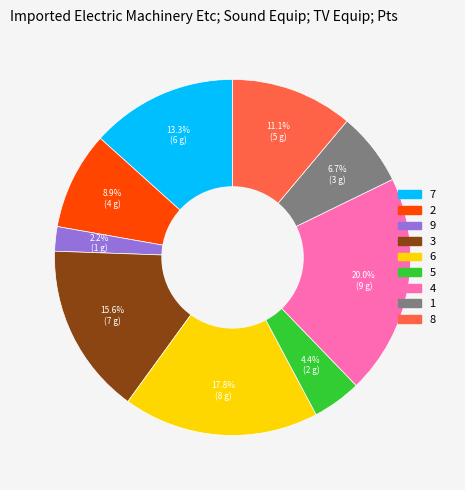

Which category has the smallest portion of the pie?

9